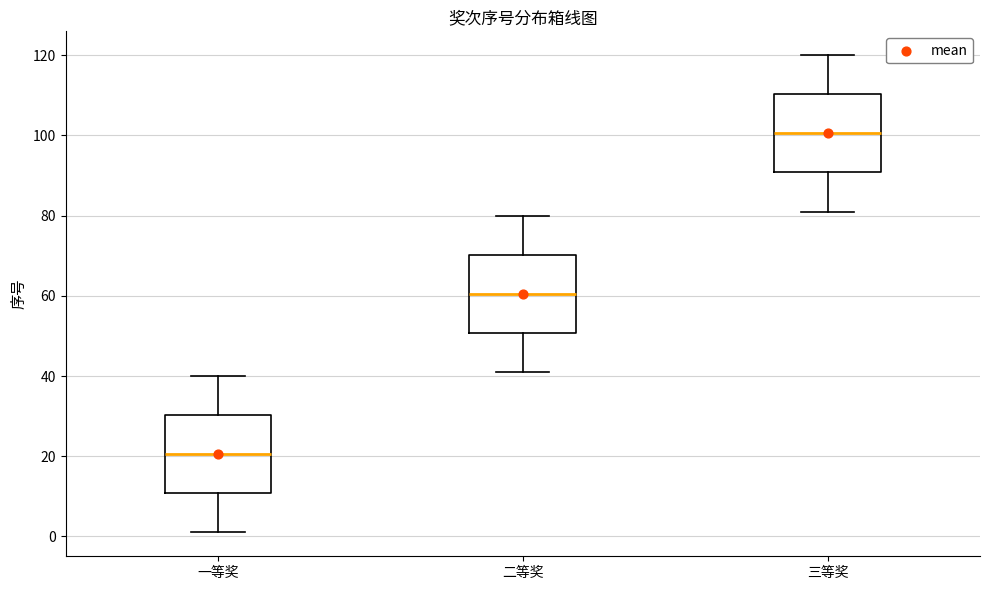

Reading left to right, transcribe this box plot: for each box, give where its median line is, the range the box spans, and where its two whiskers end, as read against the y-axis. The values are not printed on the chart, so give them approximately, as read against the axis.

一等奖: median 20, box 10 to 30, whiskers 2 to 40
二等奖: median 60, box 50 to 70, whiskers 42 to 80
三等奖: median 100, box 90 to 110, whiskers 82 to 120